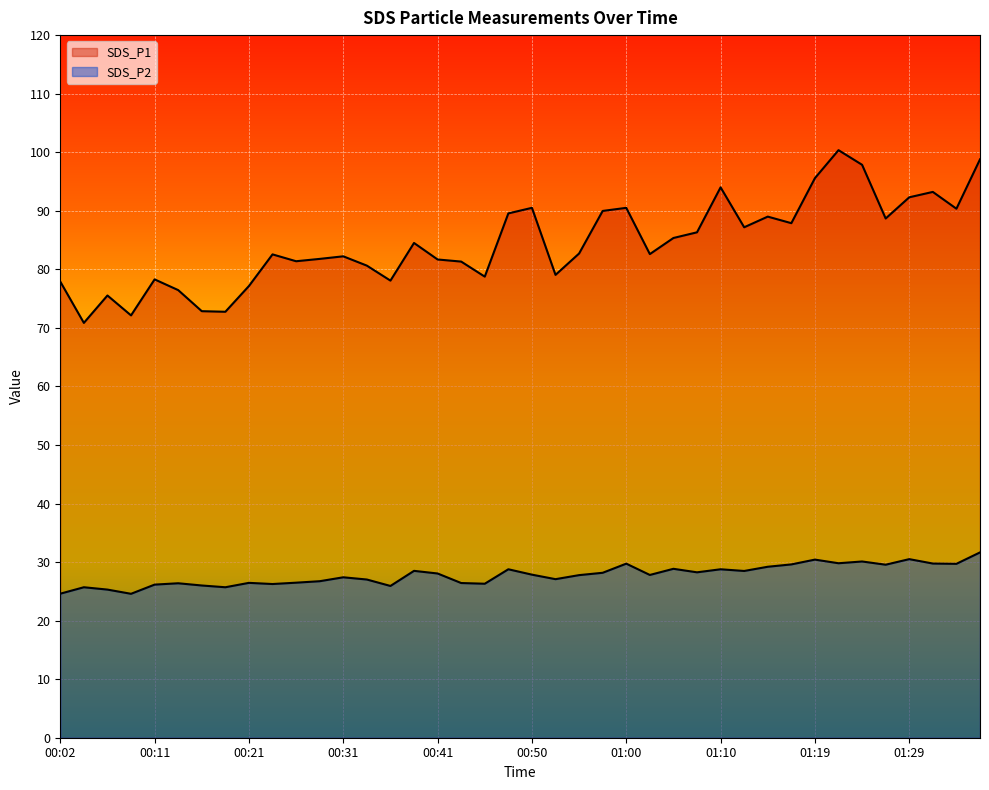

Count the number of categories in the chart.

40